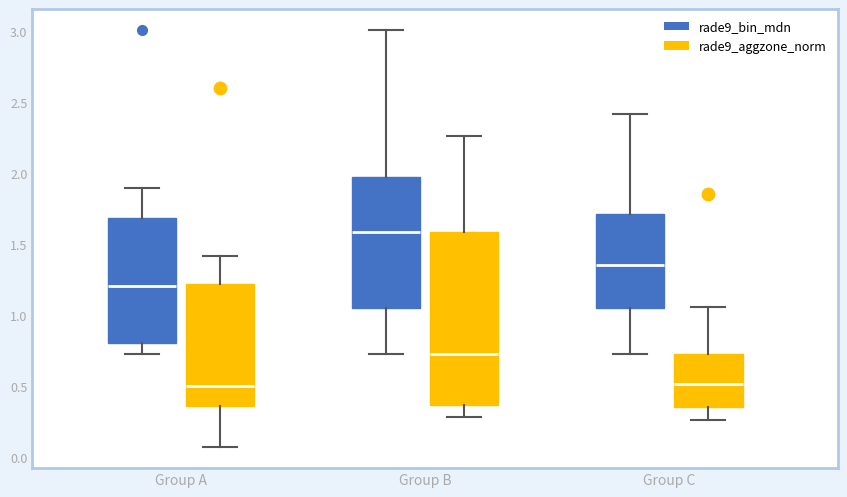

Reading left to right, transcribe this box plot: for each box, give where its median line is, the range the box spans, and where its two whiskers end, as read against the y-axis. The values are not printed on the chart, so give them approximately, as read against the axis.

Group A (rade9_bin_mdn): median 1.20, box 0.80 to 1.70, whiskers 0.75 to 1.90
Group A (rade9_aggzone_norm): median 0.50, box 0.35 to 1.20, whiskers 0.05 to 1.40
Group B (rade9_bin_mdn): median 1.60, box 1.05 to 2.00, whiskers 0.75 to 3.00
Group B (rade9_aggzone_norm): median 0.75, box 0.35 to 1.60, whiskers 0.30 to 2.25
Group C (rade9_bin_mdn): median 1.35, box 1.05 to 1.70, whiskers 0.75 to 2.40
Group C (rade9_aggzone_norm): median 0.50, box 0.35 to 0.75, whiskers 0.25 to 1.05